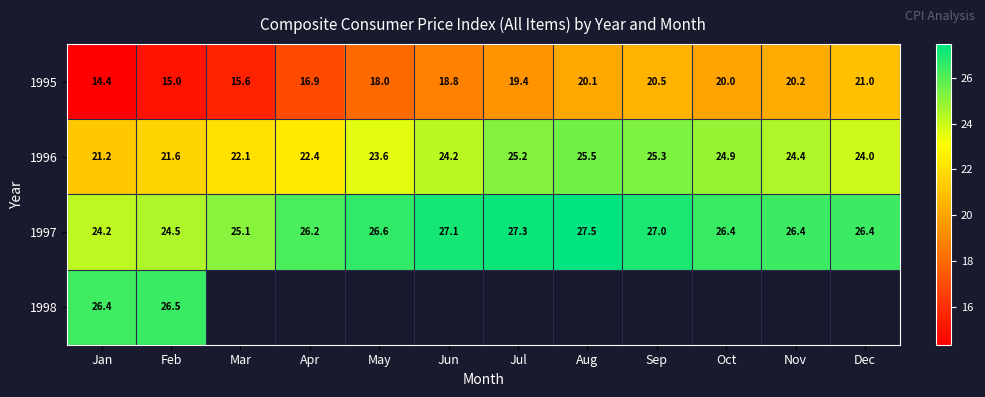

List the labels in order of 1996 value, smallest first.

Jan, Feb, Mar, Apr, May, Dec, Jun, Nov, Oct, Jul, Sep, Aug